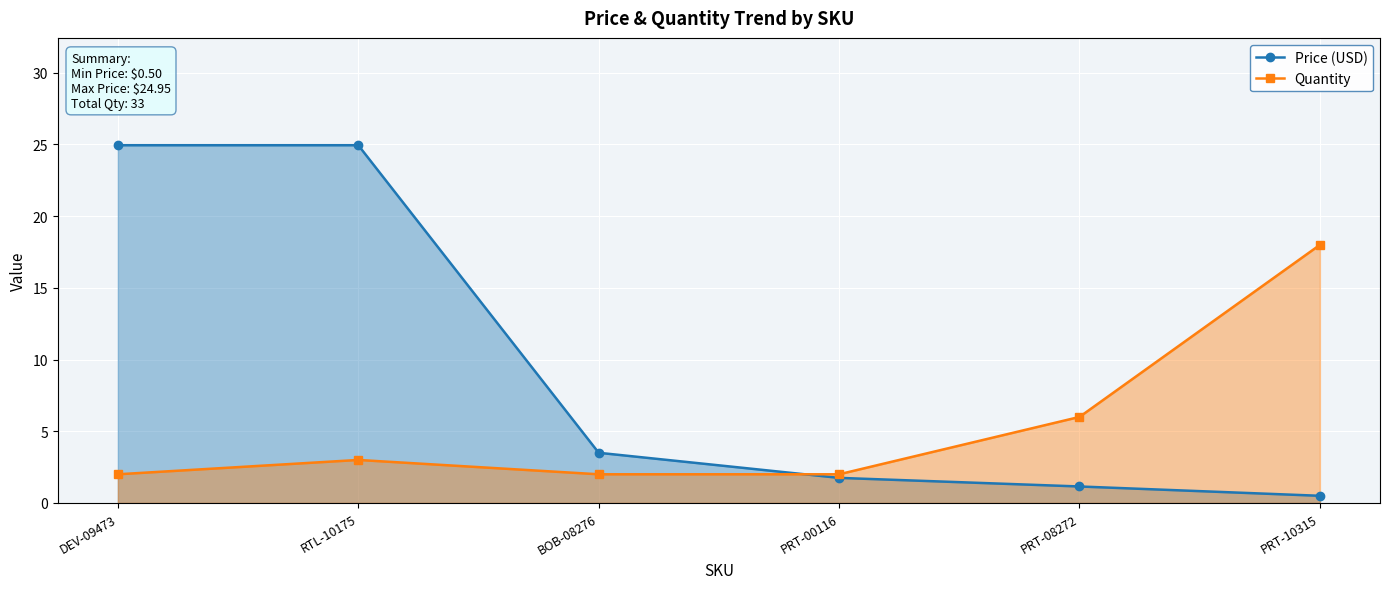

What are all the series names shown in the legend?

Price (USD), Quantity